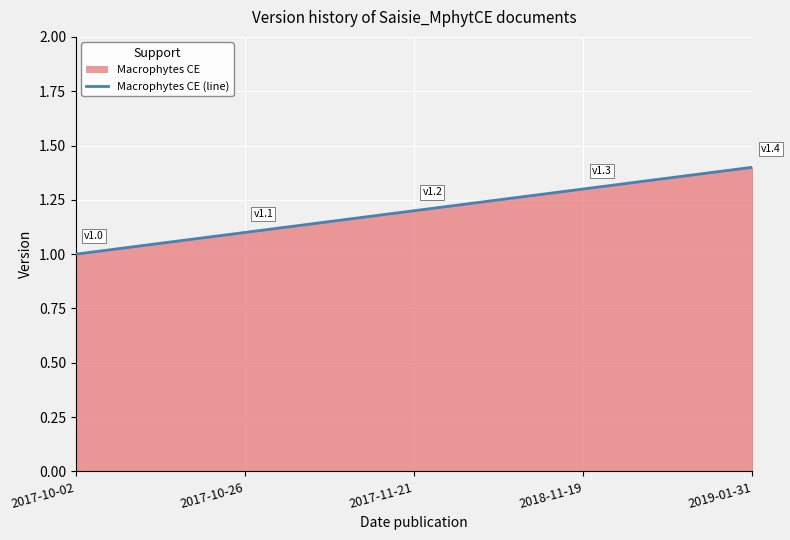

Reading left to right, list all the values displayed in this chart.

1.0	1.1	1.2	1.3	1.4